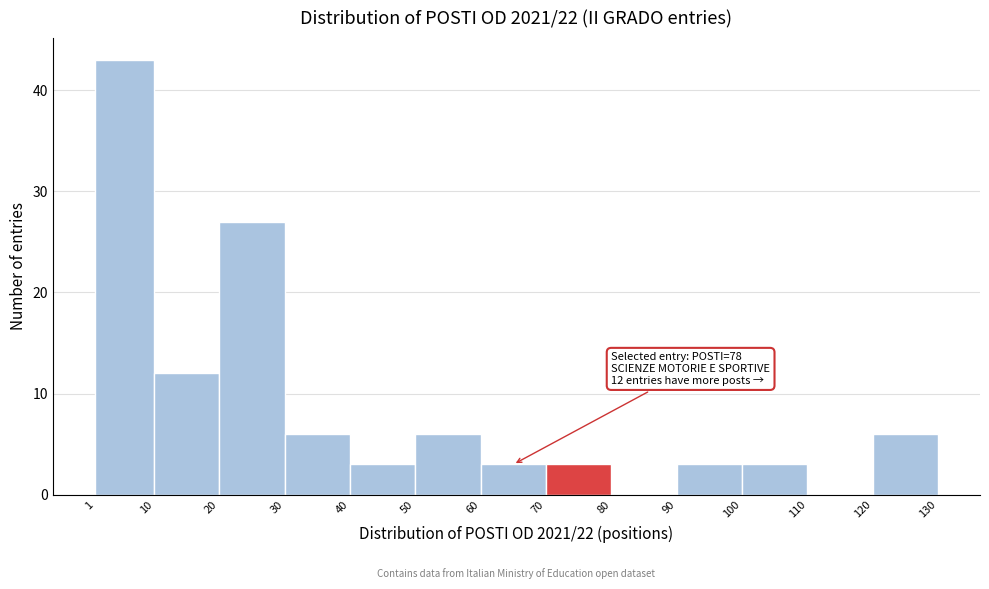

Over which range of the x-axis is the bar tallest?

1 to 10